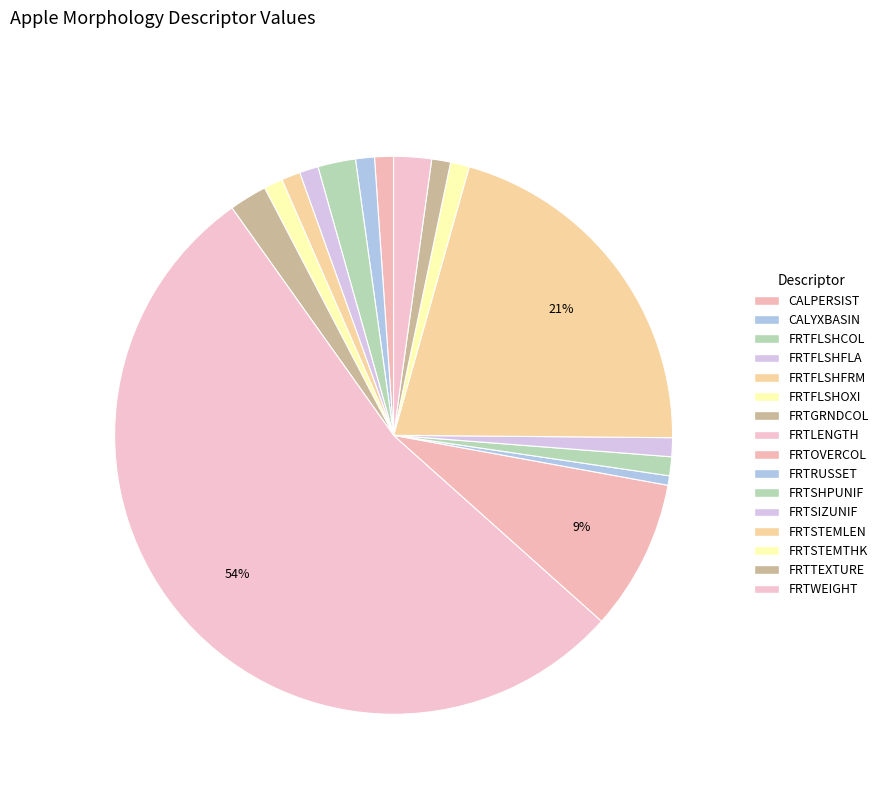

Does any single category account for the majority?

Yes